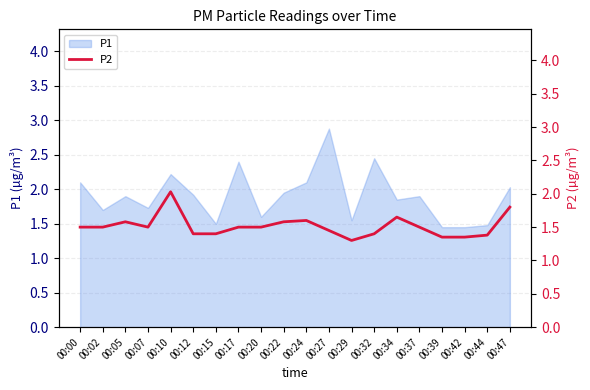

What is the difference between the maximum and second lowest values?

0.7